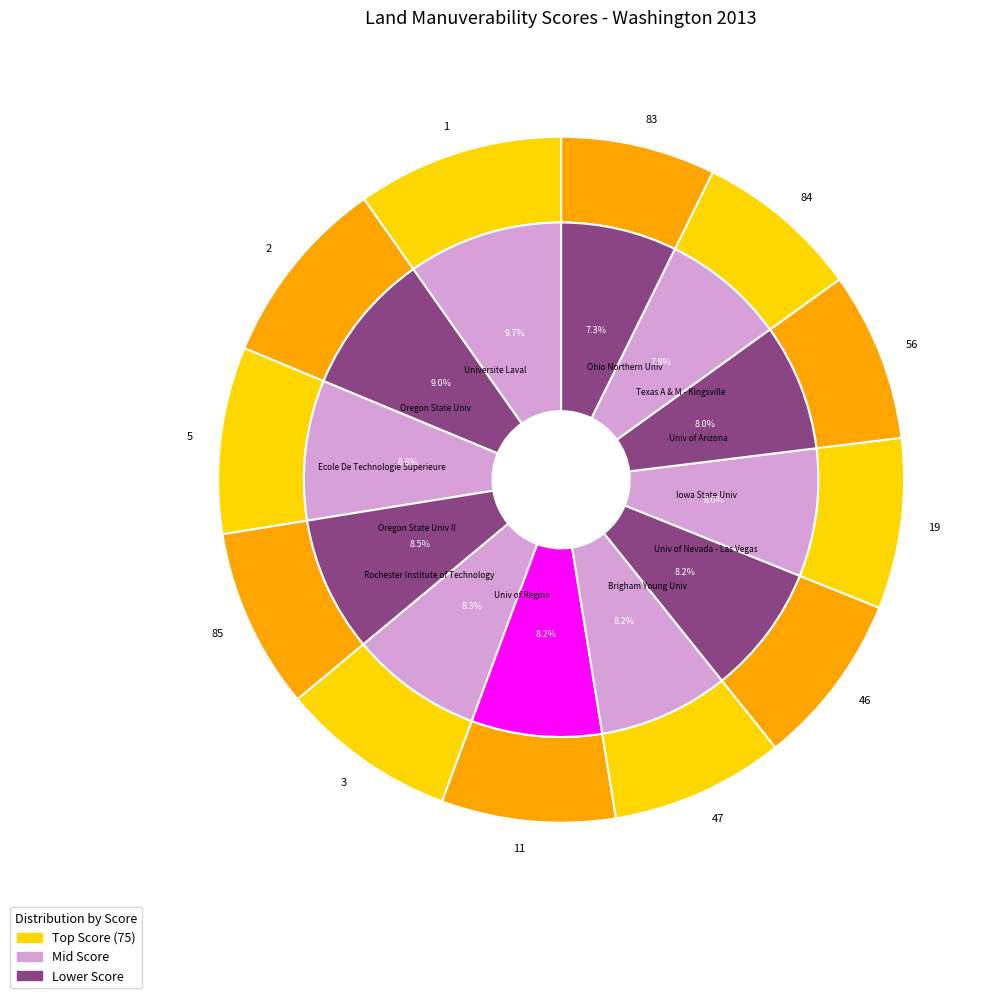

Is there a majority slice in this chart?

No